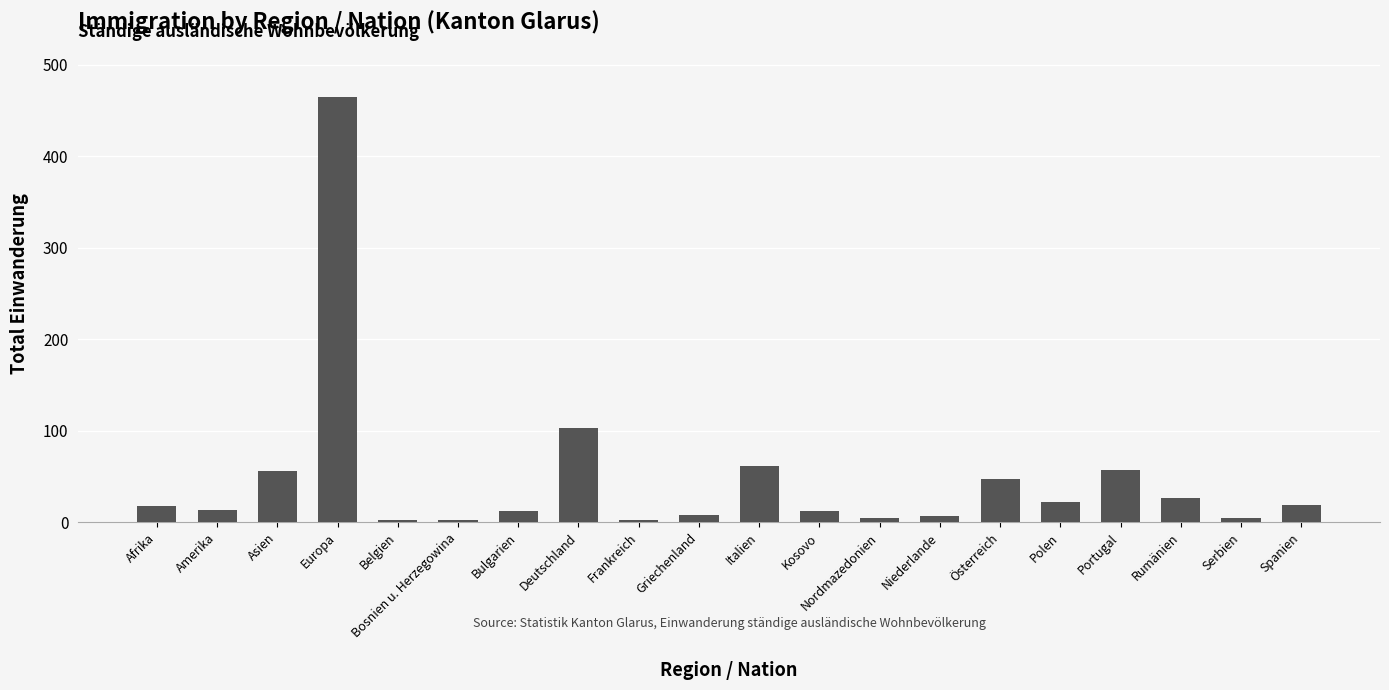

Does the chart contain stacked bars?

No